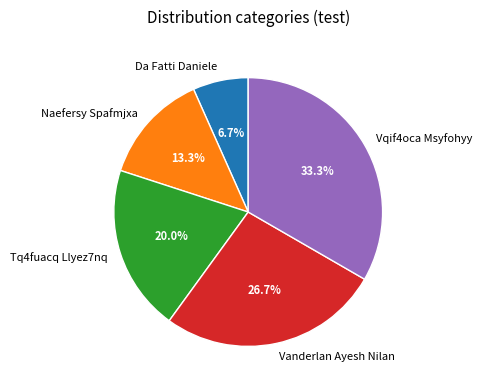

Does Tq4fuacq Llyez7nq account for over 50% of the chart?

No